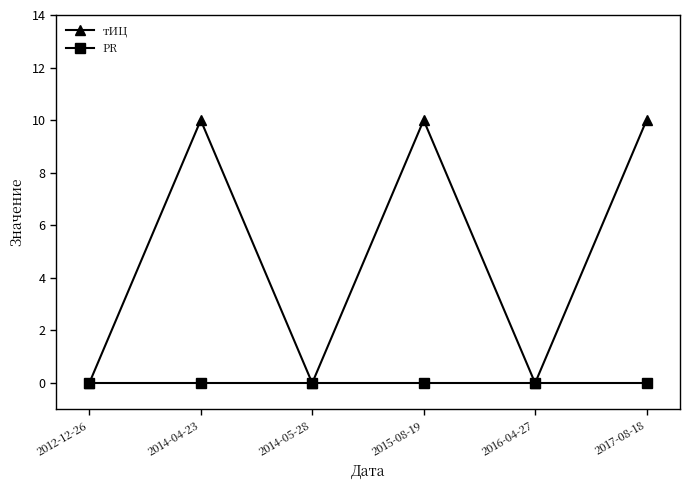

Reading right to left, list all the values displayed in this chart.

тИЦ: 2017-08-18=10	2016-04-27=0	2015-08-19=10	2014-05-28=0	2014-04-23=10	2012-12-26=0
PR: 2017-08-18=0	2016-04-27=0	2015-08-19=0	2014-05-28=0	2014-04-23=0	2012-12-26=0